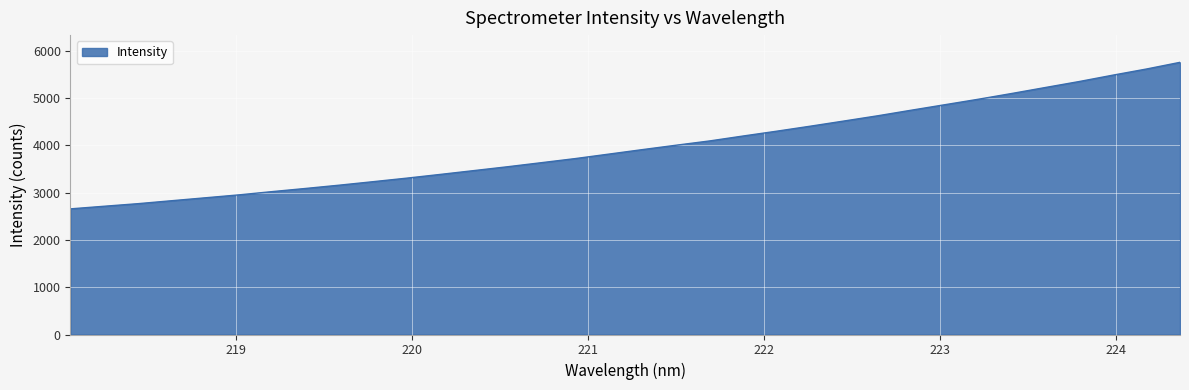

What is the smallest value displayed?

2658.9